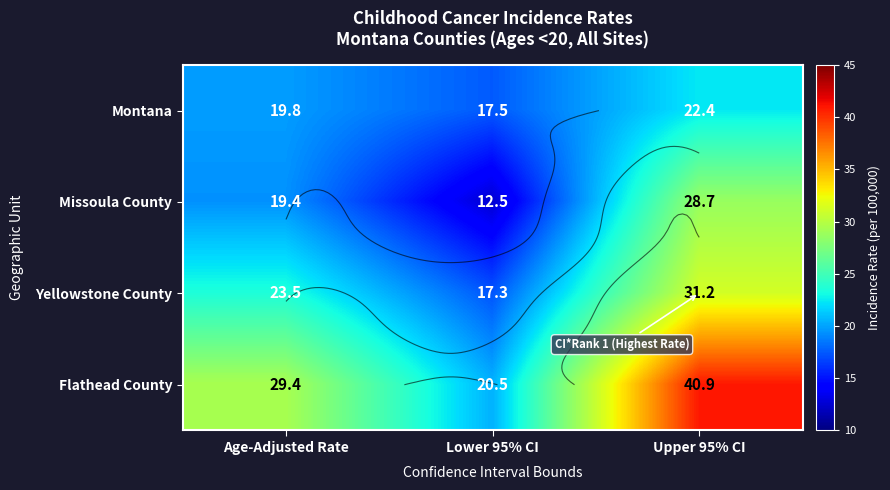

The value of Yellowstone County at Lower 95% CI is 17.3. True or false?

True